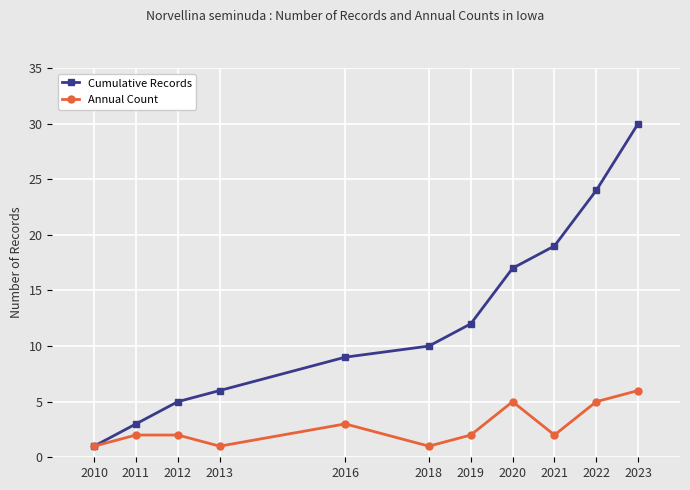

How many series are shown in this chart?

2